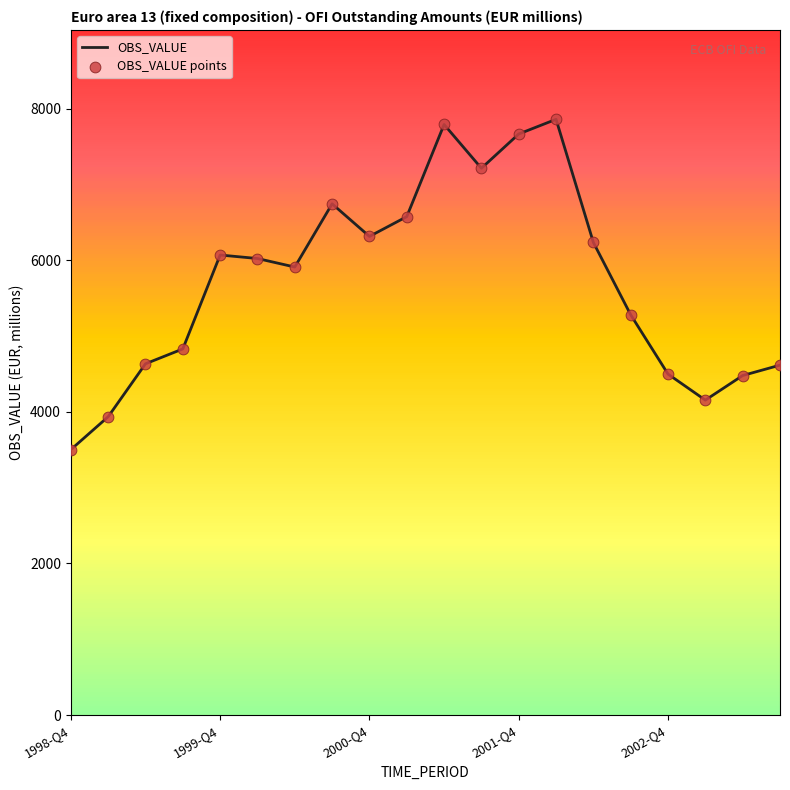

Which series has the largest total across all categories?

OBS_VALUE